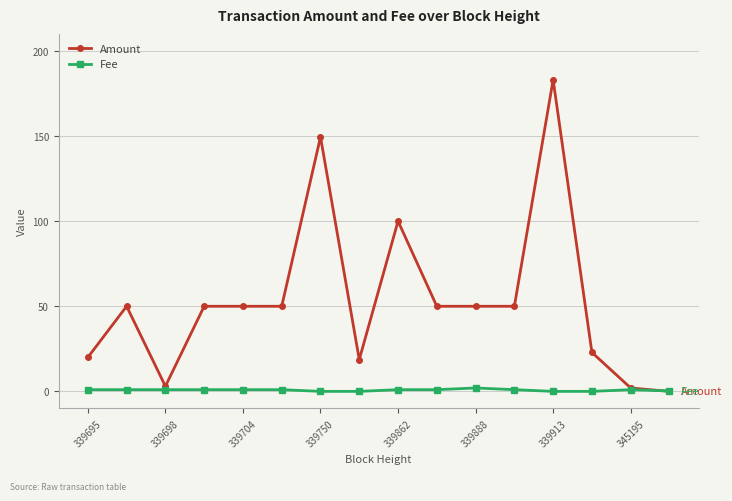

Which series has the largest total across all categories?

Amount